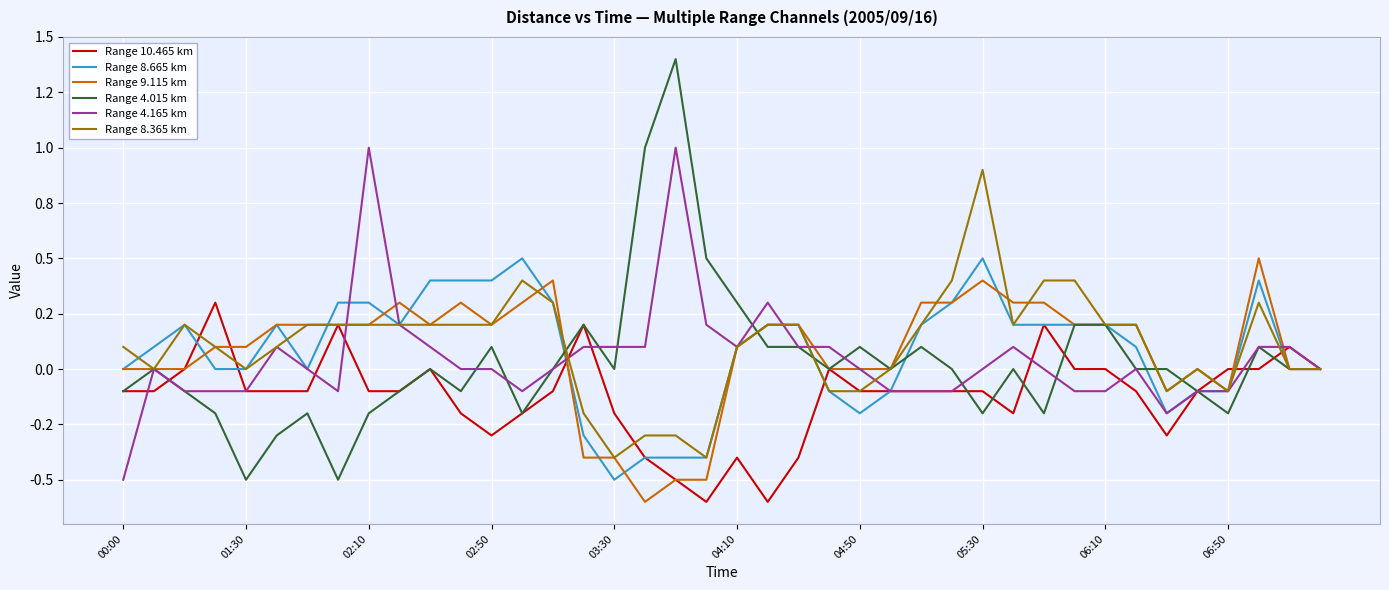

At which category is the sum across all series the highest?

05:30